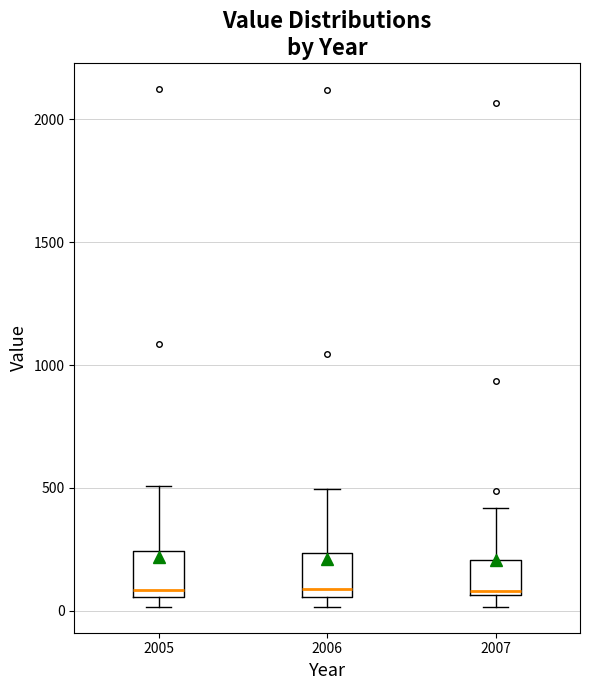

Reading left to right, read every box against the y-axis: the position of its median line, the range the box covers, and the ends of its whiskers. The values are not printed on the chart, so give them approximately, as read against the axis.

2005: median 100, box 50 to 250, whiskers 0 to 500
2006: median 100, box 50 to 250, whiskers 0 to 500
2007: median 100, box 50 to 200, whiskers 0 to 400